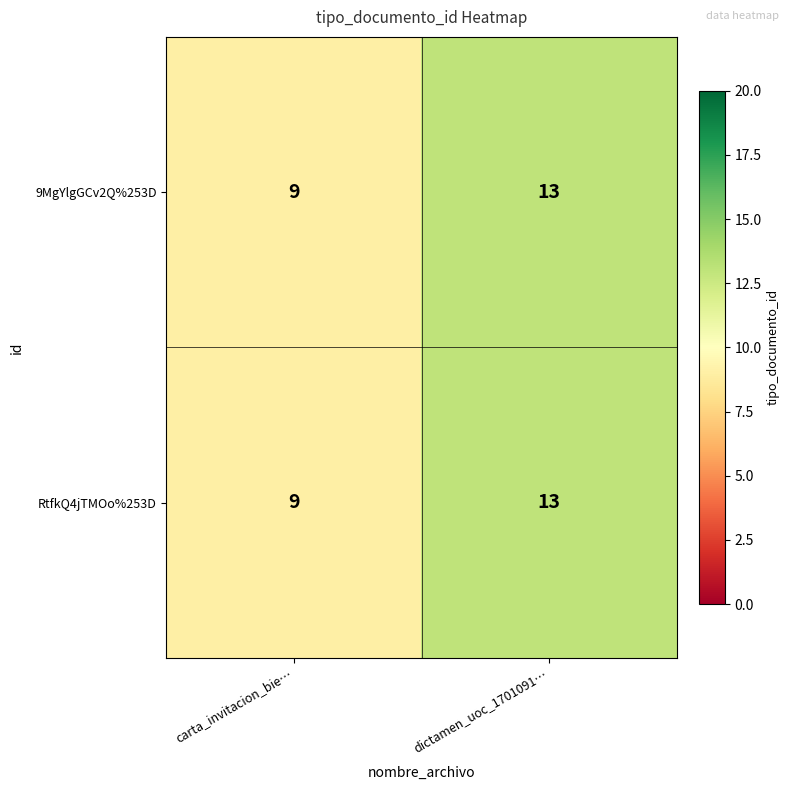

Is it true that 9MgYlgGCv2Q%253D equals 13 at dictamen_uoc_1701091…?

True